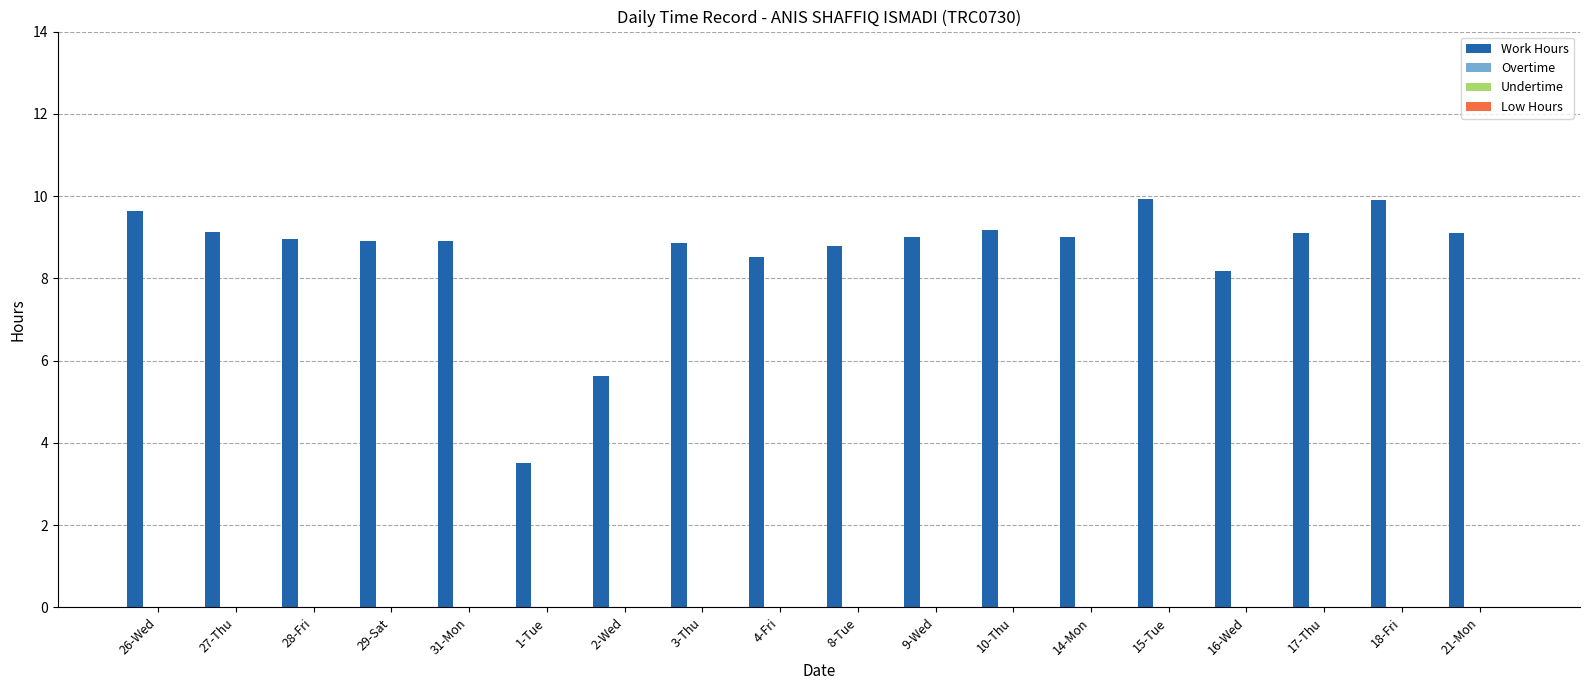

What is the greatest value displayed?

9.9